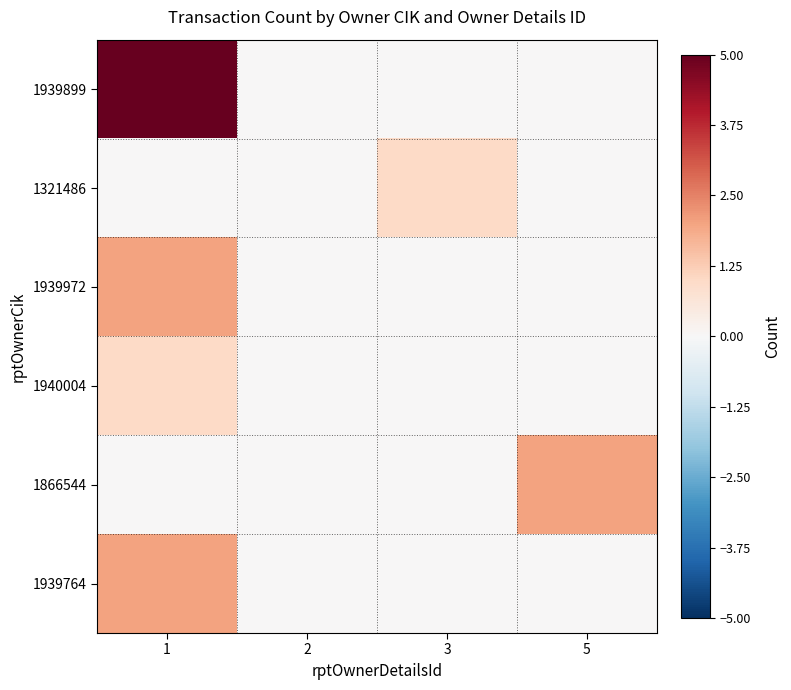

Which has a higher value, 3 or 2?

3